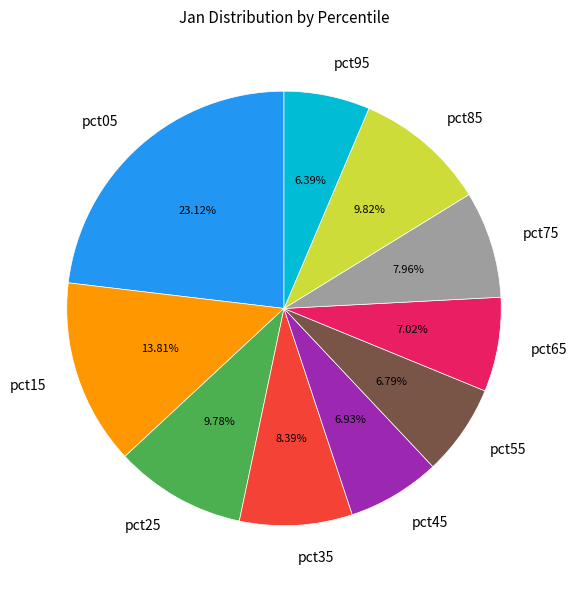

How much of the chart is everything except pct25?

90.2%